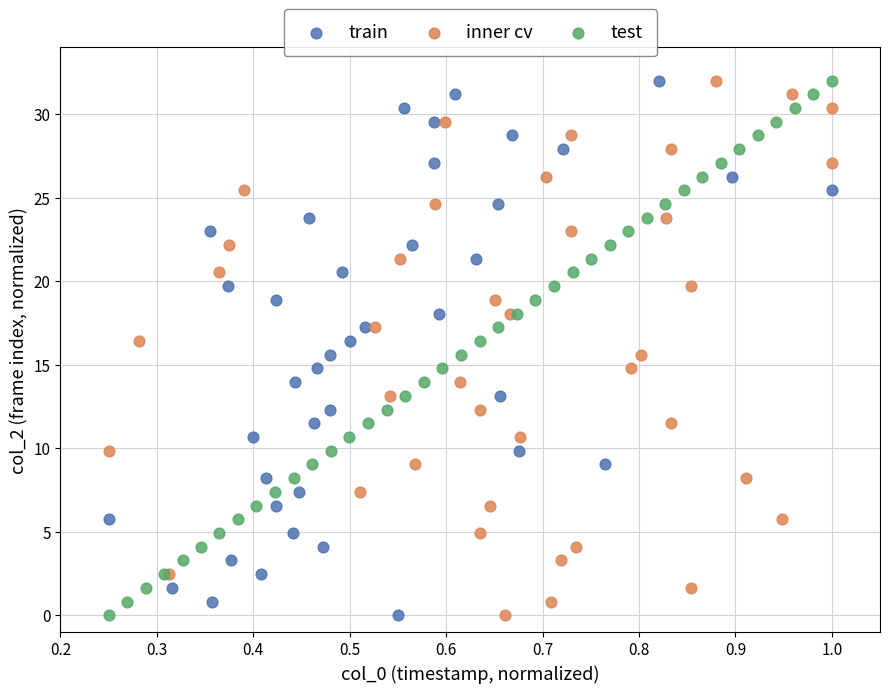

What are all the series names shown in the legend?

train, inner cv, test